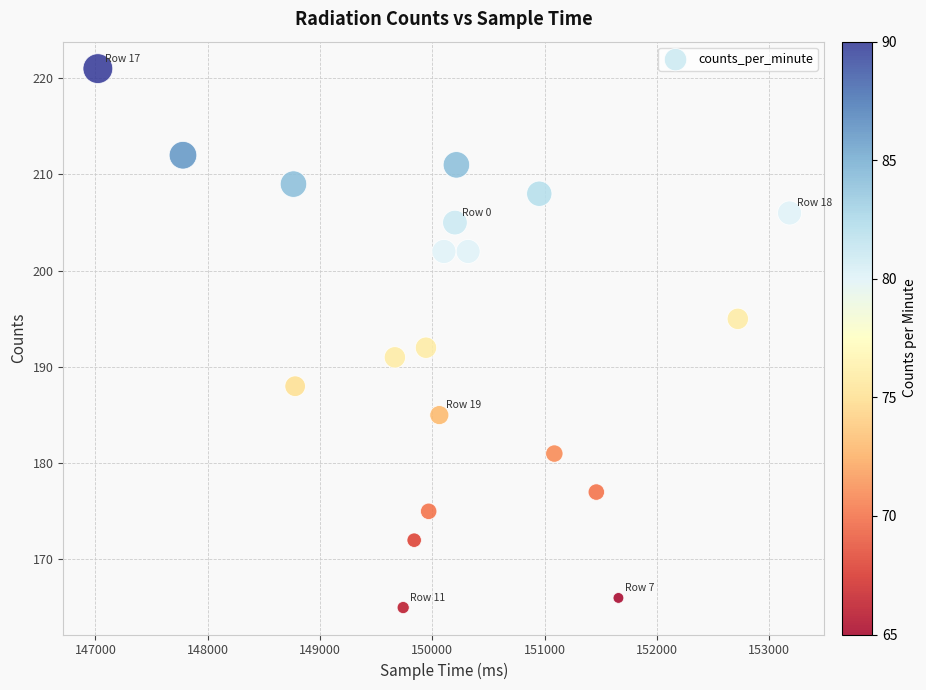

What Y value in the scatter plot is closest to 193?

192